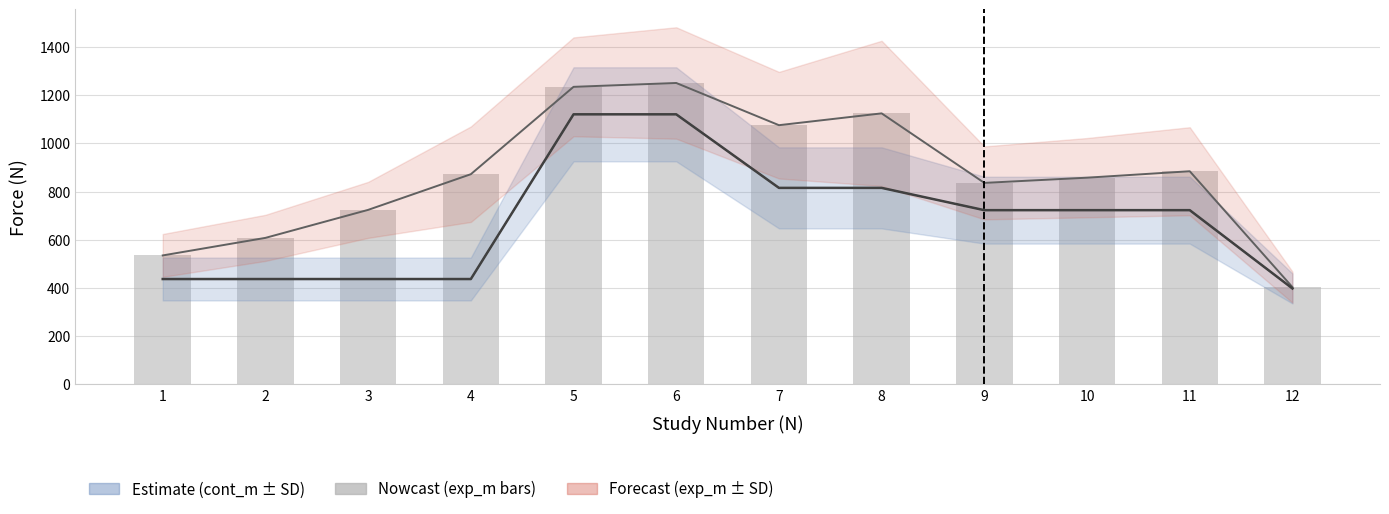

What is the value of the exp_m bar at the 3rd from the left?

723.8